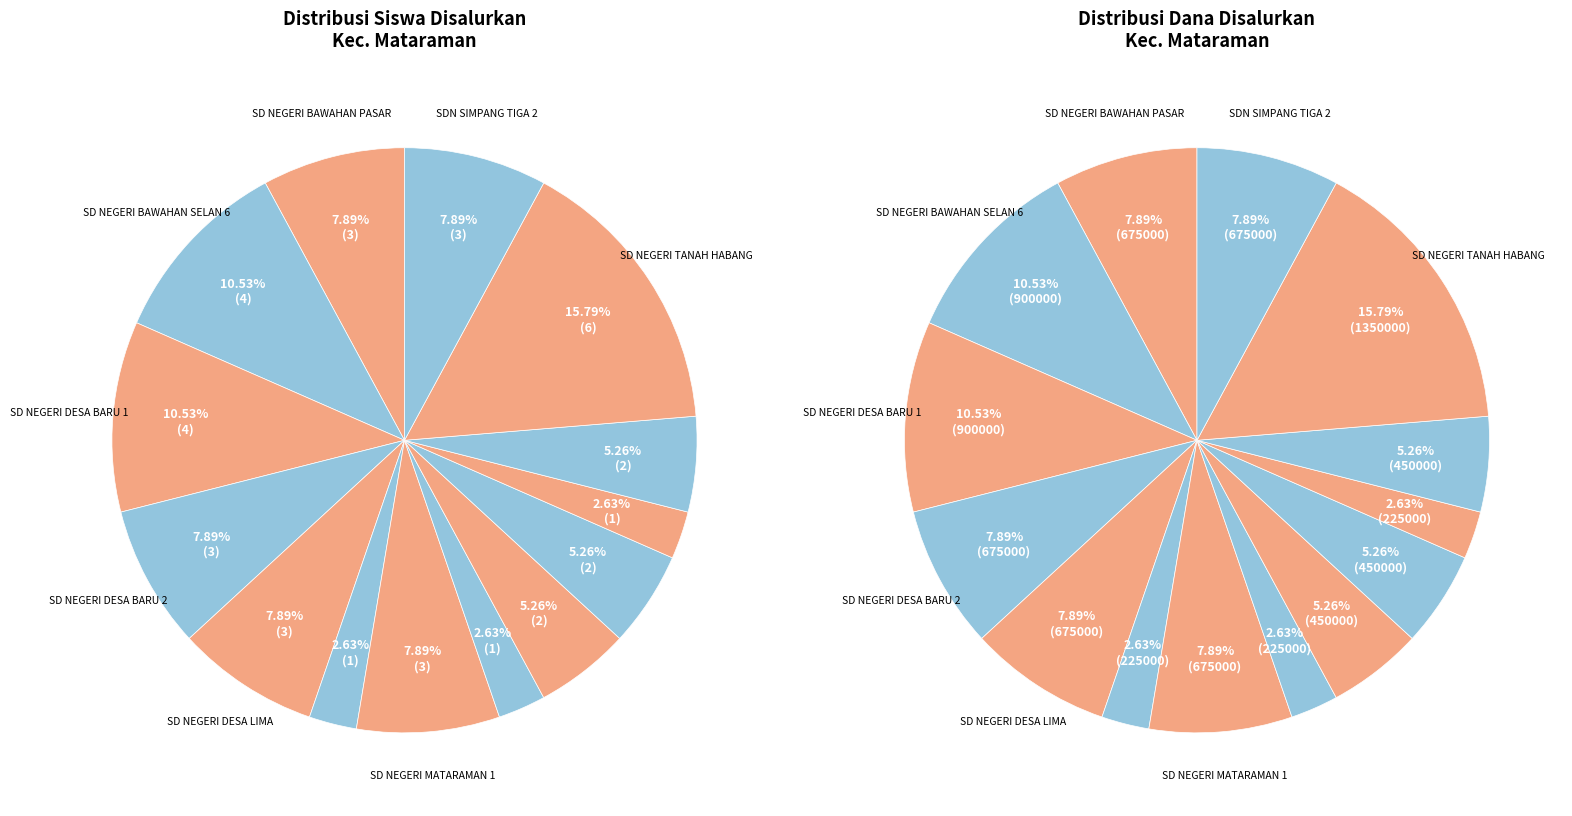

To the nearest percent, what is the difference between the largest and smallest slice percentages?

13%